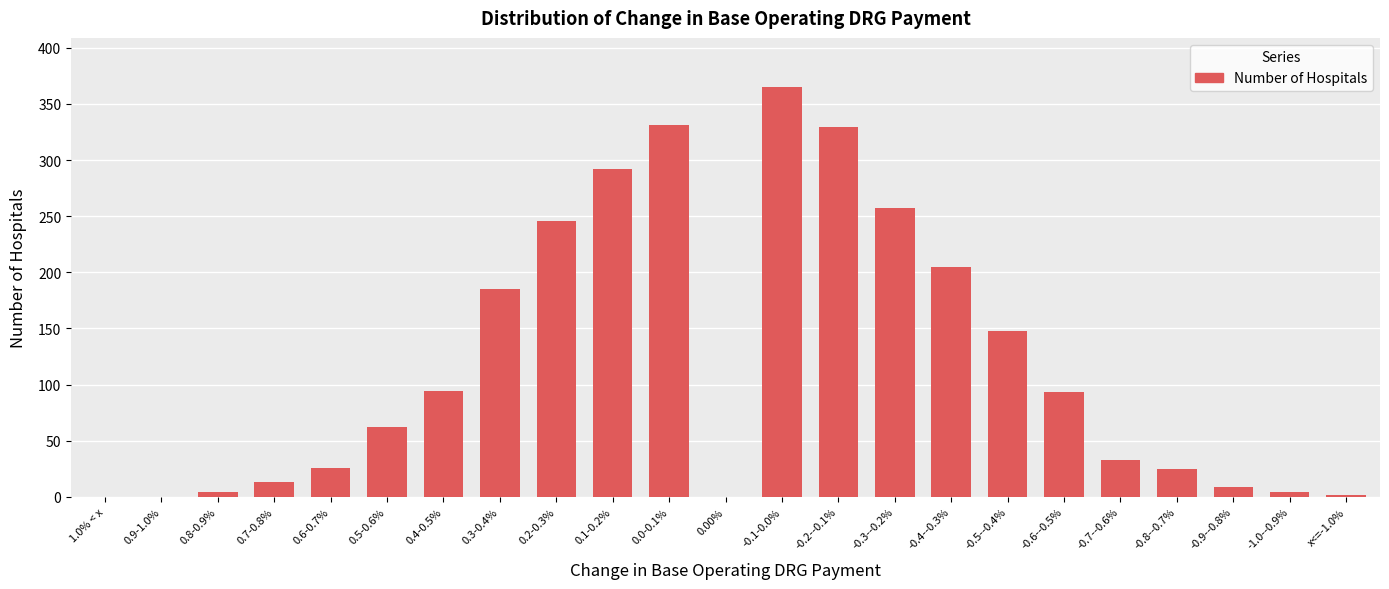

Is it true that the value at -0.9--0.8% is 9?

True